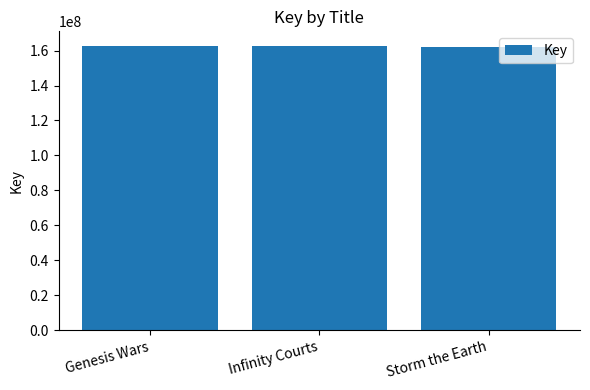

The chart shows a value of 212170243 at Genesis Wars. True or false?

False